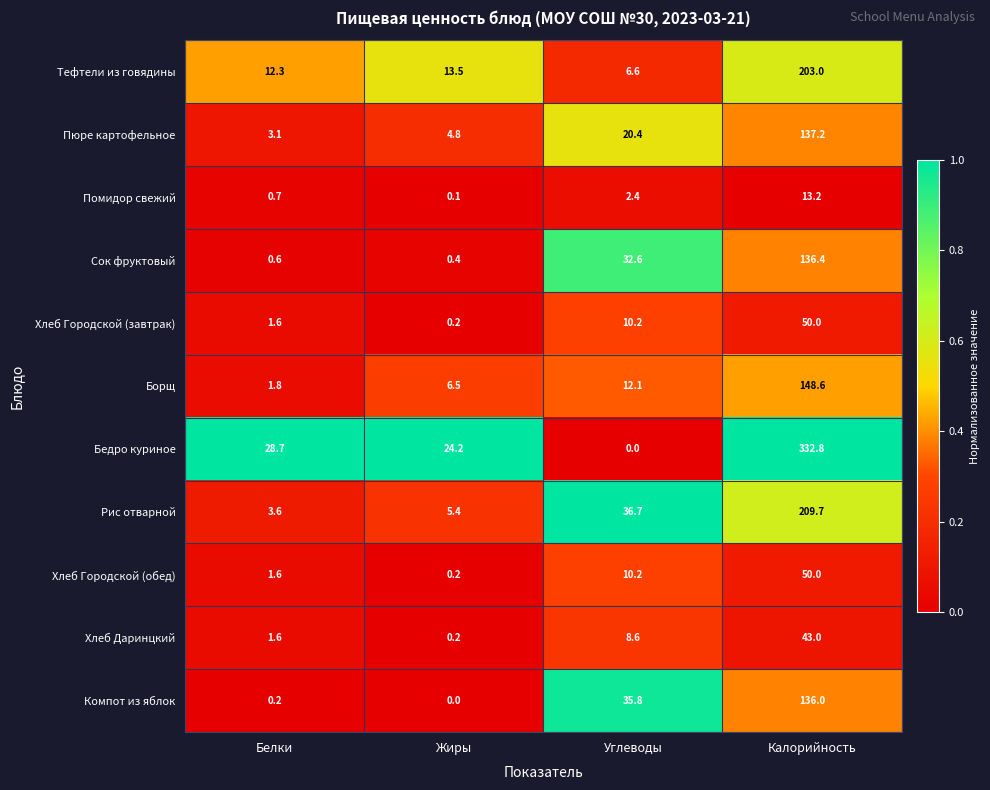

Between Белки and Жиры, which series saw the biggest shift?

Борщ